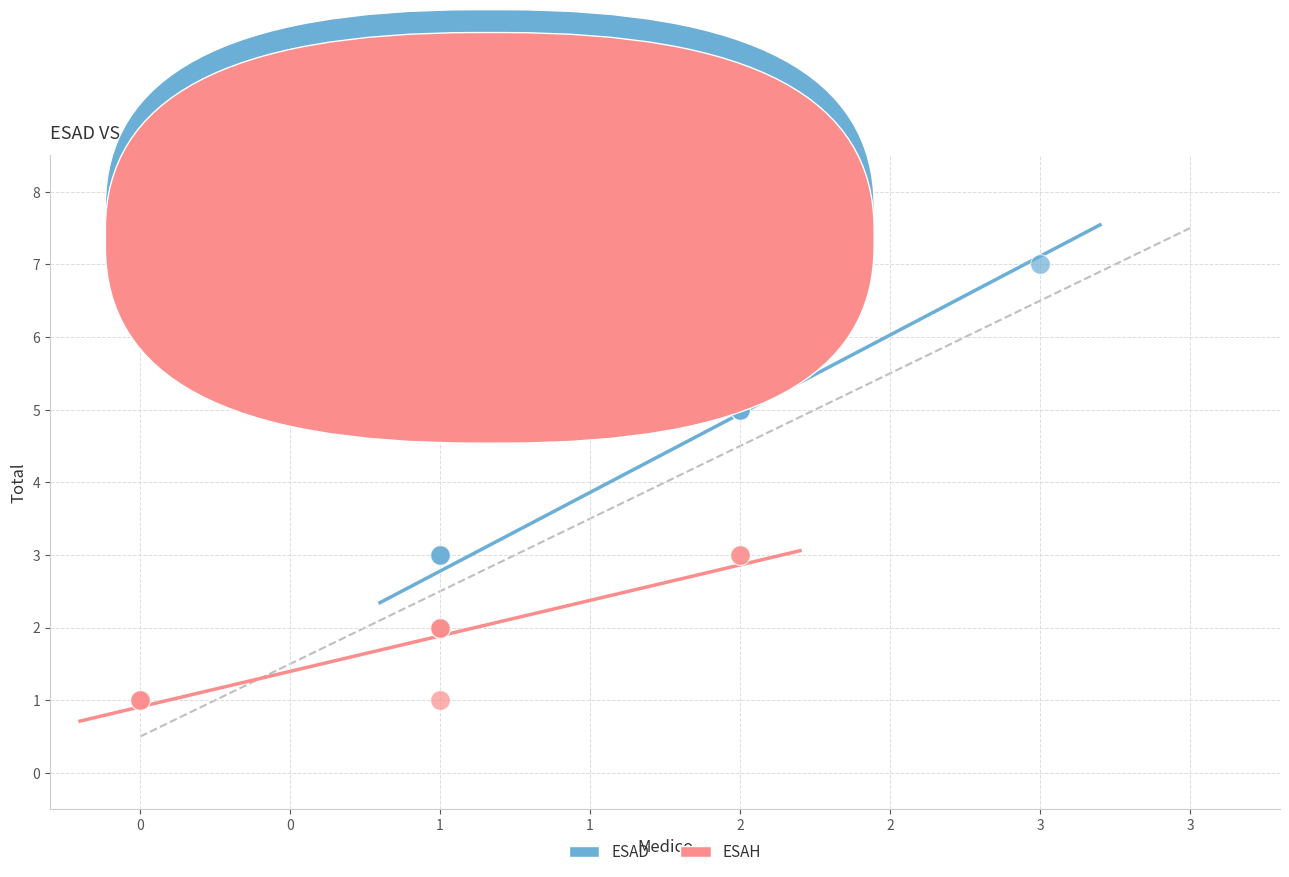

Which series has the largest Y range (max minus min)?

ESAD